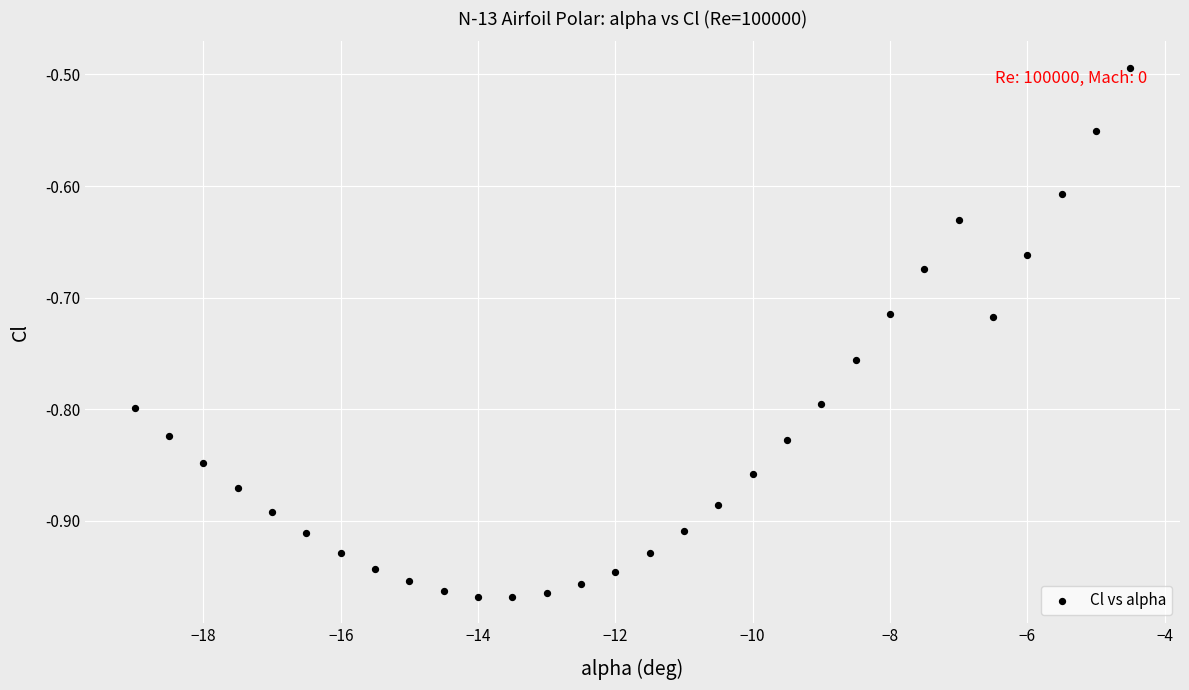

What is the range of X values (max minus min)?

14.5